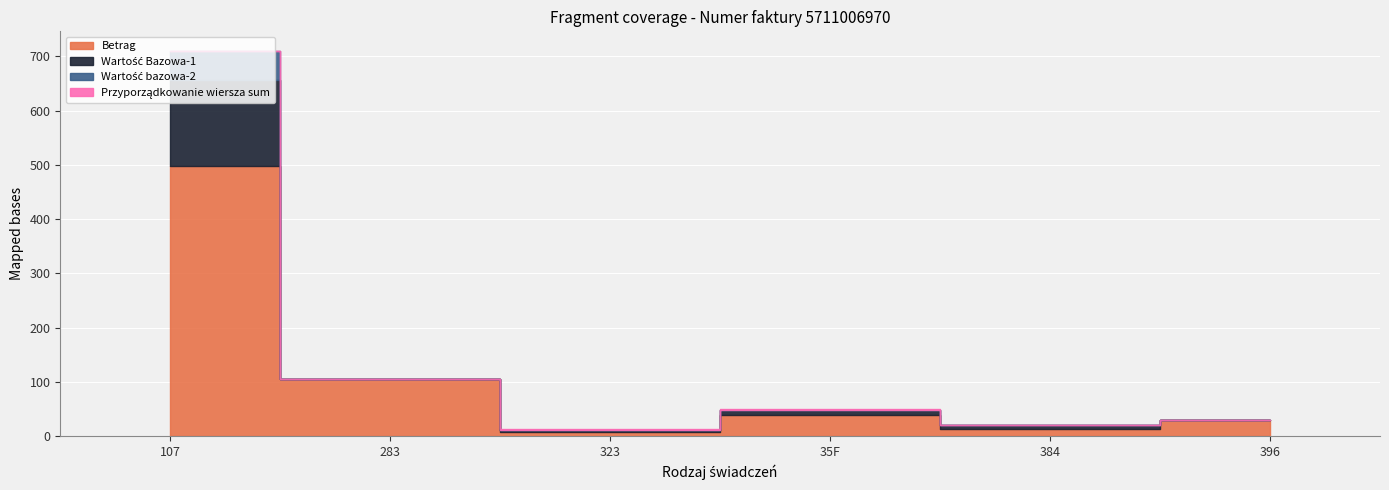

Reading right to left, what are all the values shown in this chart?

Betrag: 29.4	12.8	38.6	8.6	104.7	498.4
Wartość Bazowa-1: 0.0	7.0	9.0	2.0	0.0	158.0
Wartość bazowa-2: 0.0	0.0	1.0	1.0	0.0	53.0
Przyporządkowanie wiersza sum: 1.0	1.0	1.0	1.0	1.0	1.0